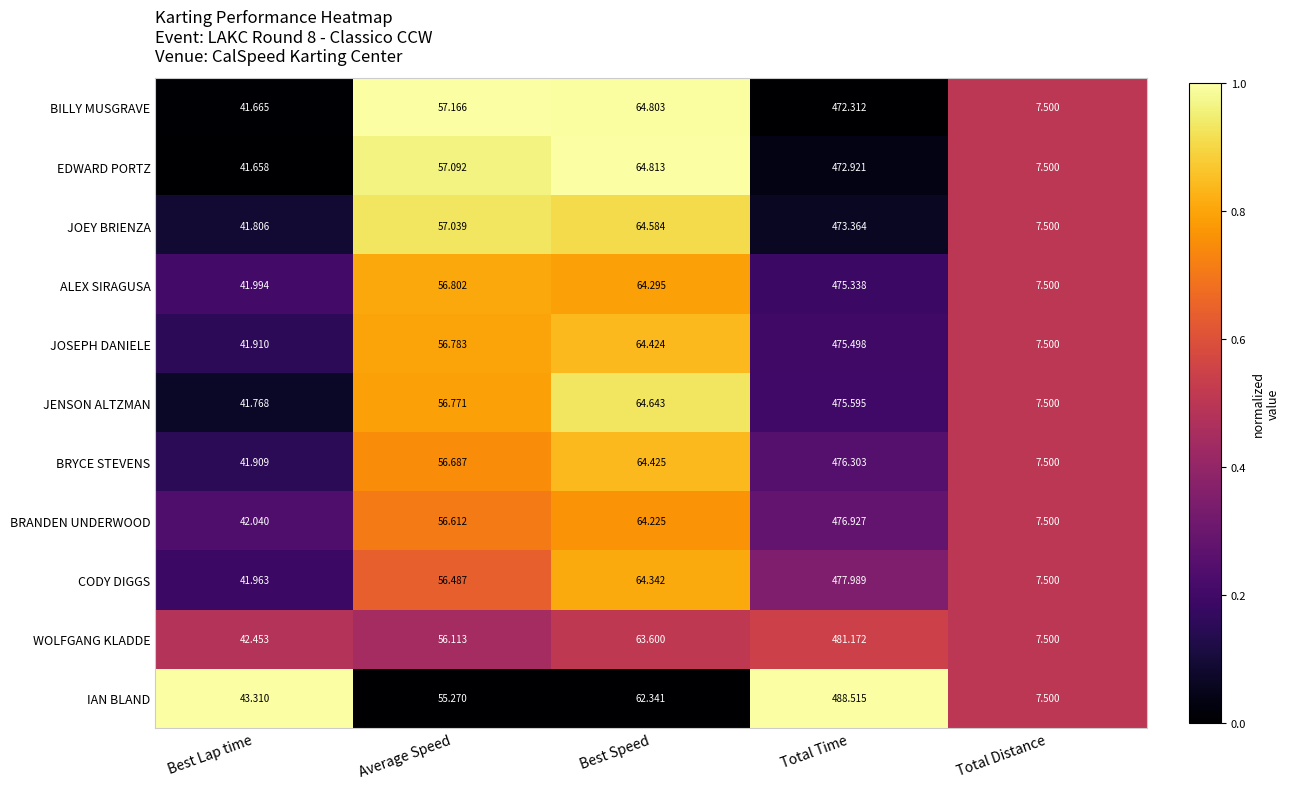

Where does the JOSEPH DANIELE series first go above 56?

Average Speed